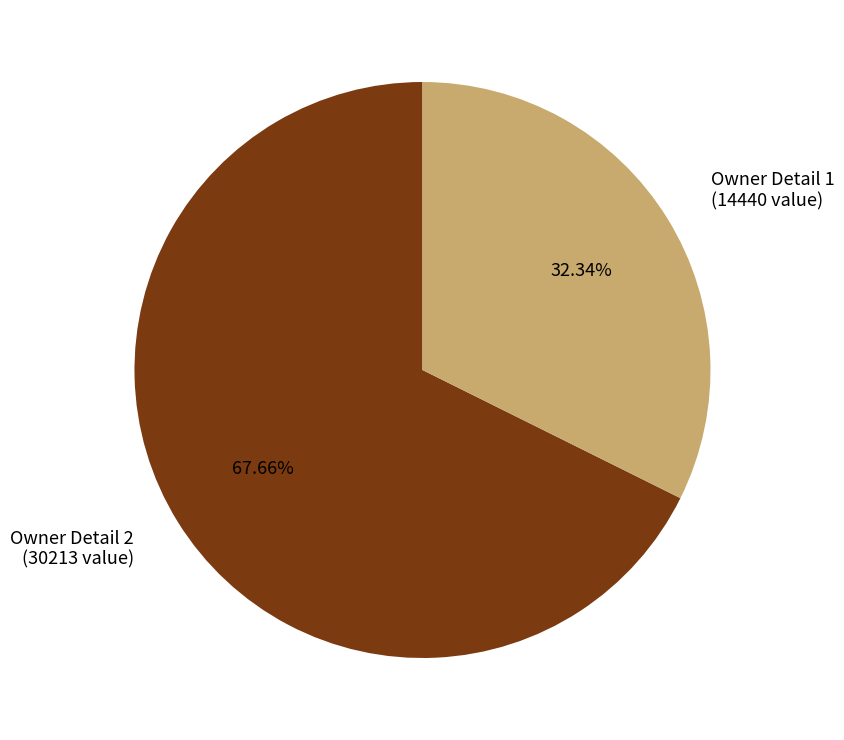

To the nearest percent, what is the difference between the largest and smallest slice percentages?

35%